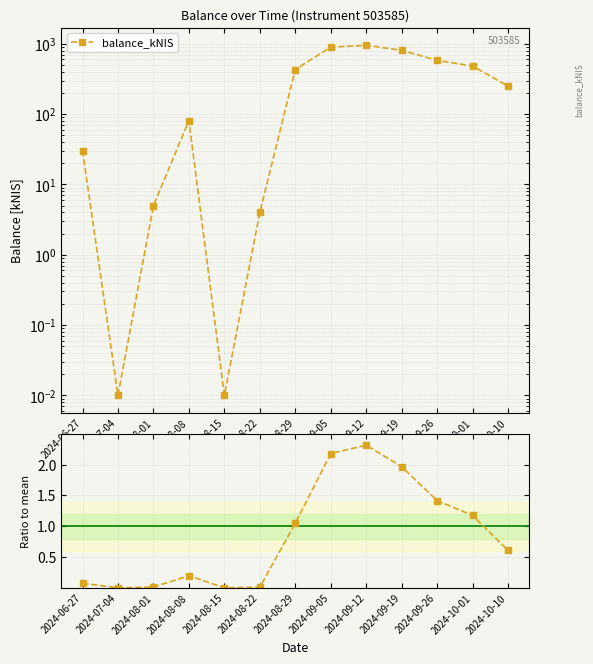

Read the balance_kNIS value at 2024-08-22.

4.0